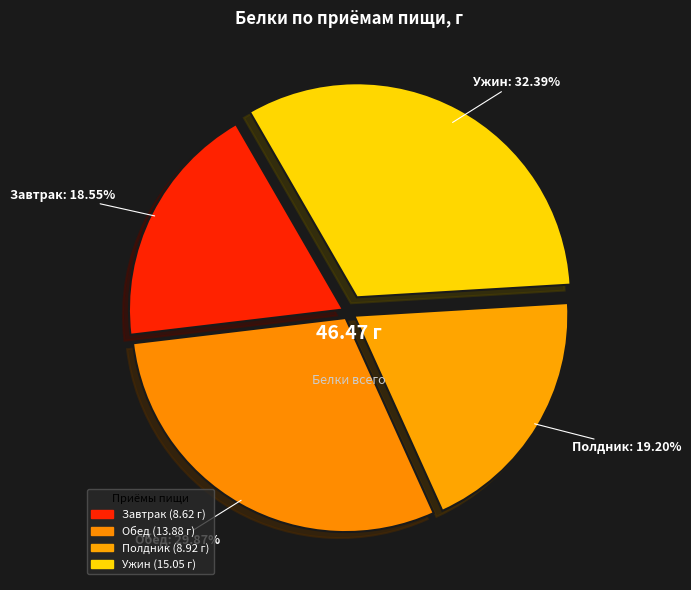

Which category has the smallest portion of the pie?

Завтрак